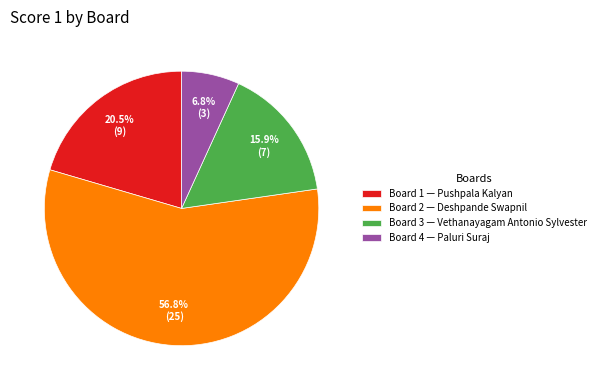

Which category accounts for the majority?

Board 2